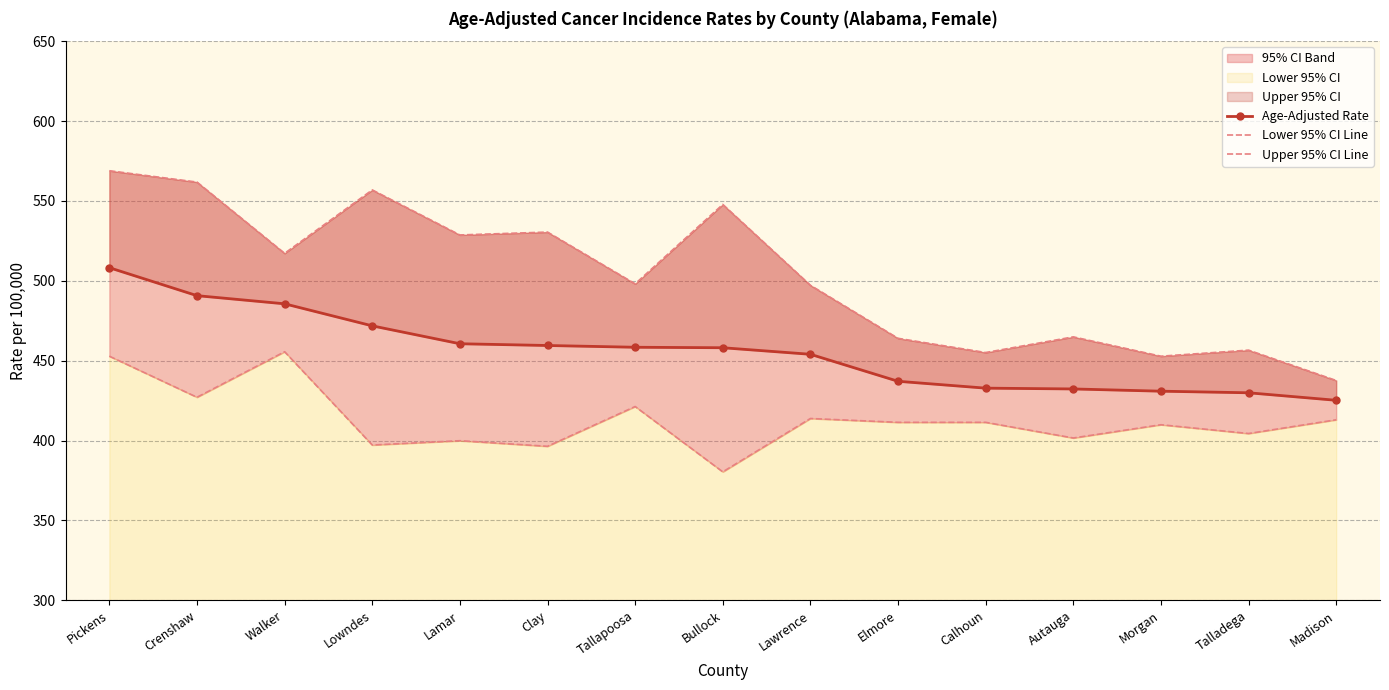

Reading left to right, list all the values displayed in this chart.

Age-Adjusted Rate: 508.2	490.7	485.6	471.8	460.6	459.5	458.4	458.1	454.0	437.1	432.8	432.3	430.9	429.9	425.2
Lower 95% CI Line: 452.8	427.1	455.6	397.2	399.9	396.4	421.3	380.4	413.8	411.4	411.4	401.6	409.9	404.4	413.0
Upper 95% CI Line: 568.9	561.8	517.2	556.9	528.7	530.5	498.1	547.8	497.2	464.0	455.1	464.9	452.8	456.6	437.6